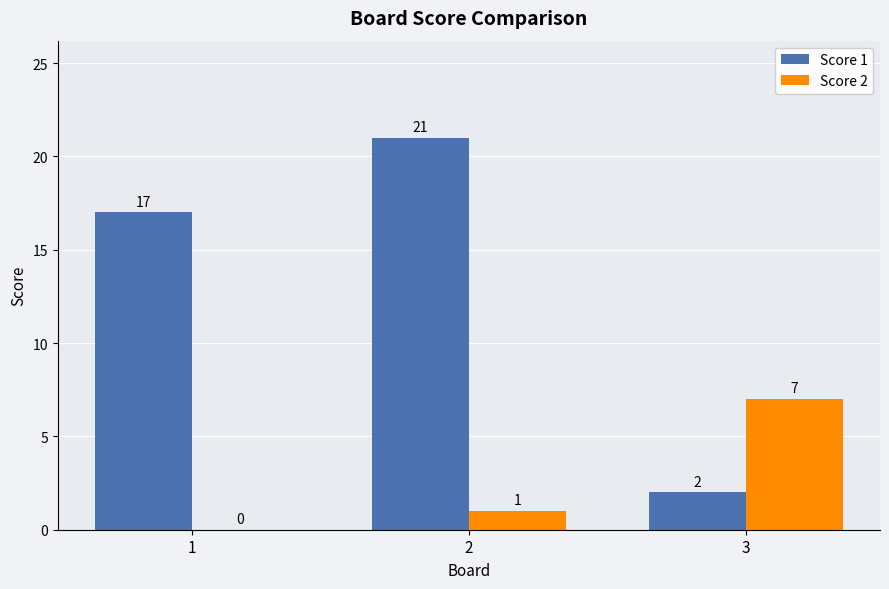

What is the approximate value of Score 1 at 2, to the nearest 5?

20